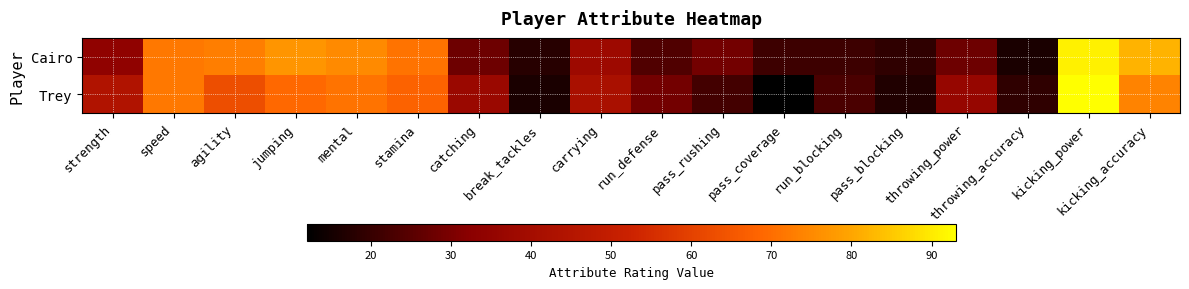

Rank the series at agility from highest to lowest value.

Cairo, Trey